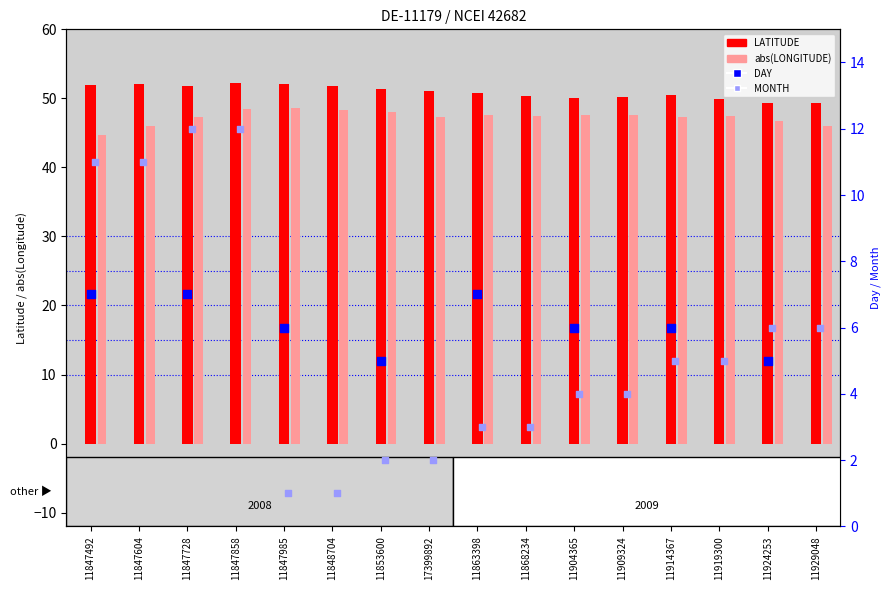

What is the total value across all series at 11847604?

131.0